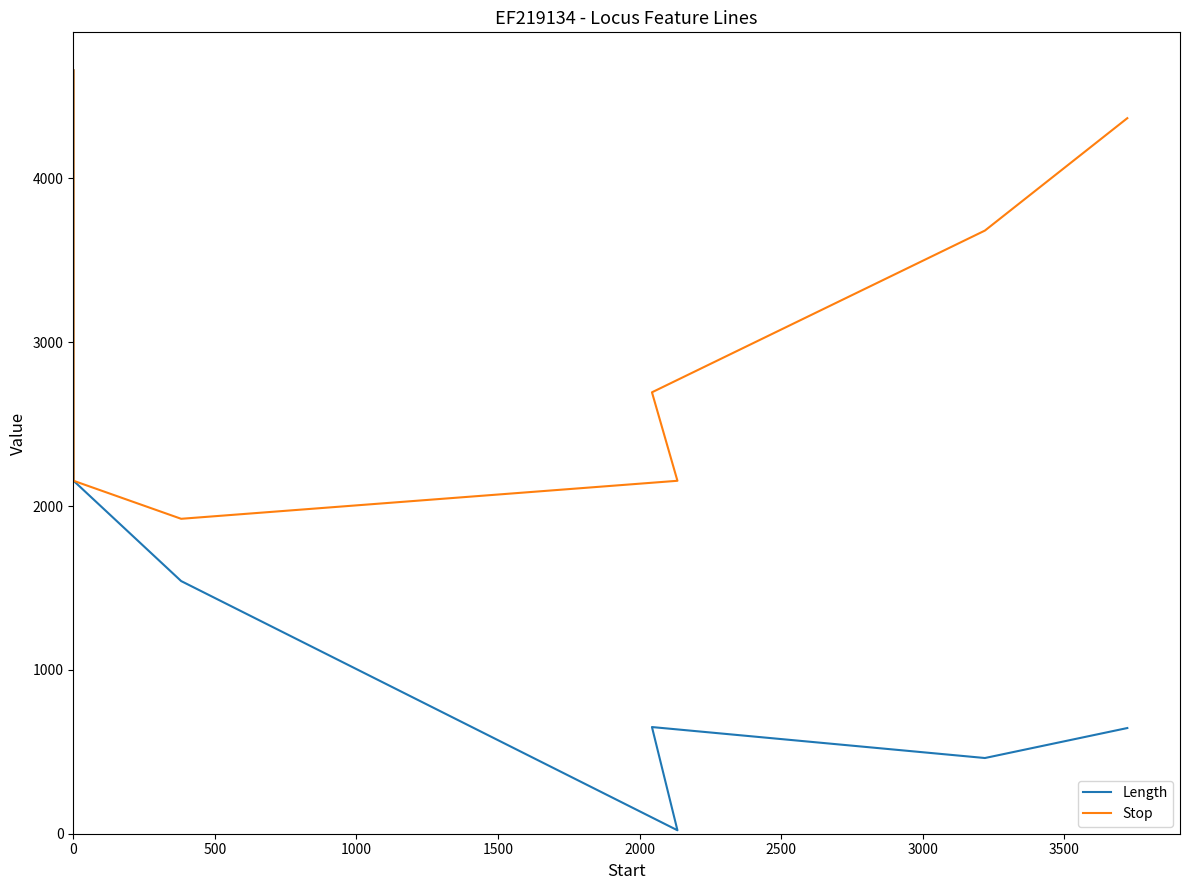

At how many categories does at least one series exceed 1393?

7